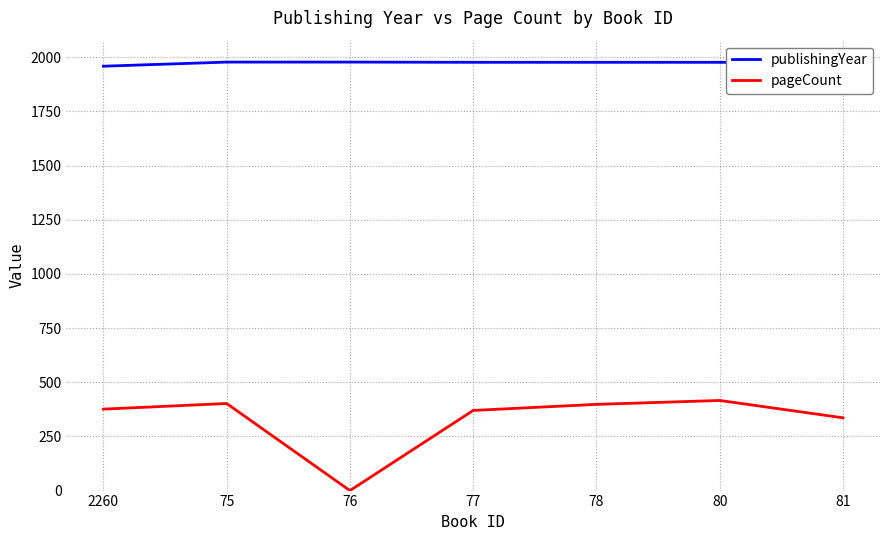

Count the number of categories in the chart.

7